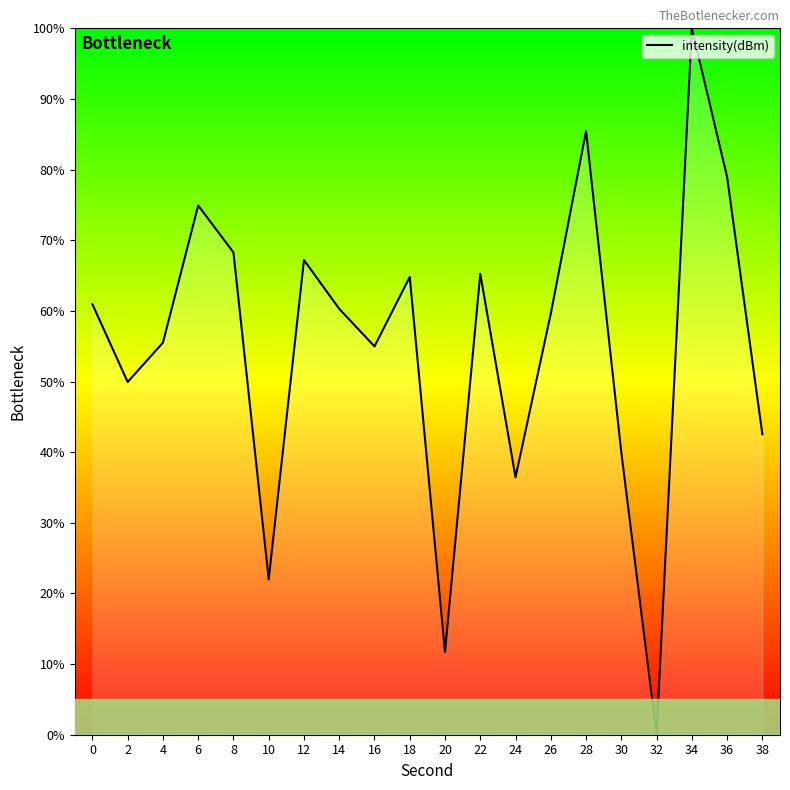

The value at 28 is 85.5. True or false?

True